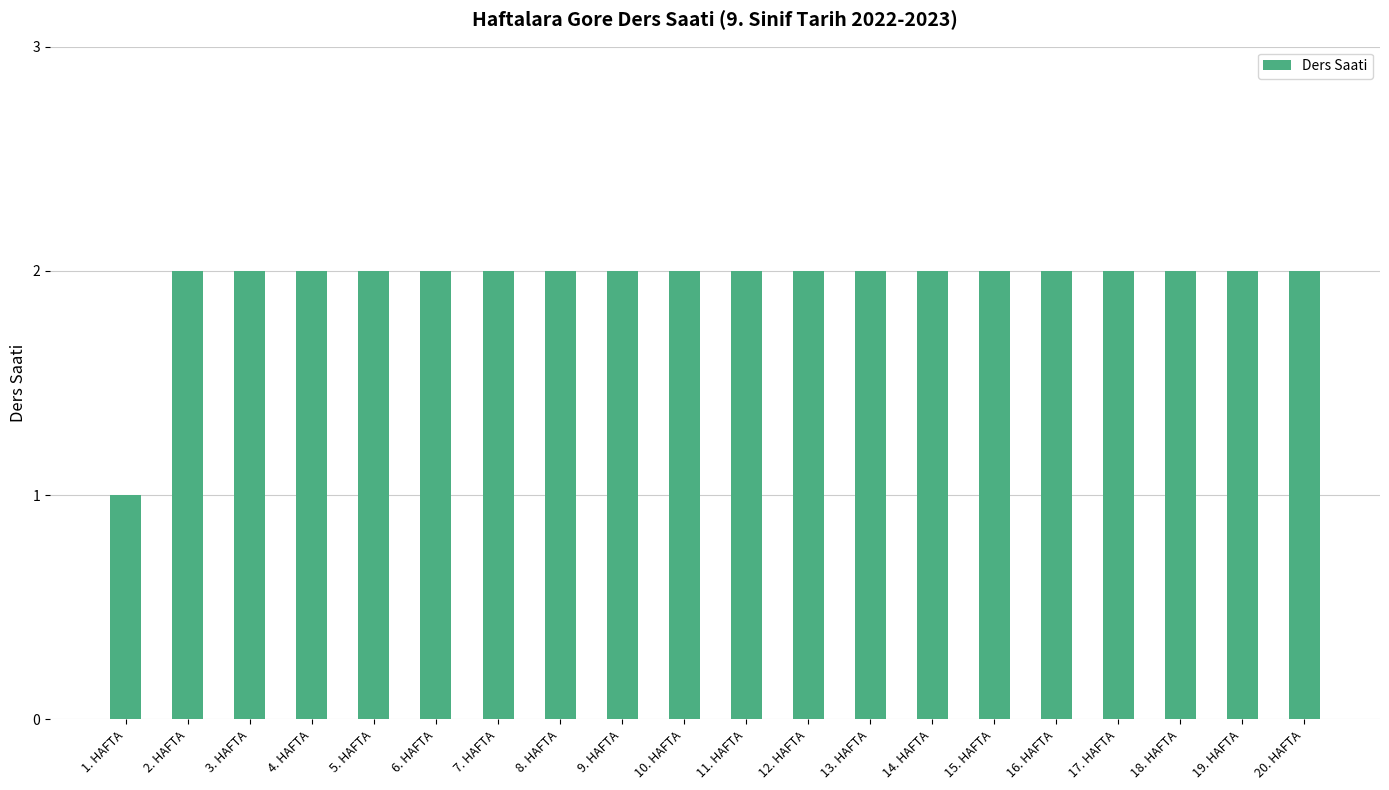

What is the difference between the values at 1. HAFTA and 17. HAFTA?

1